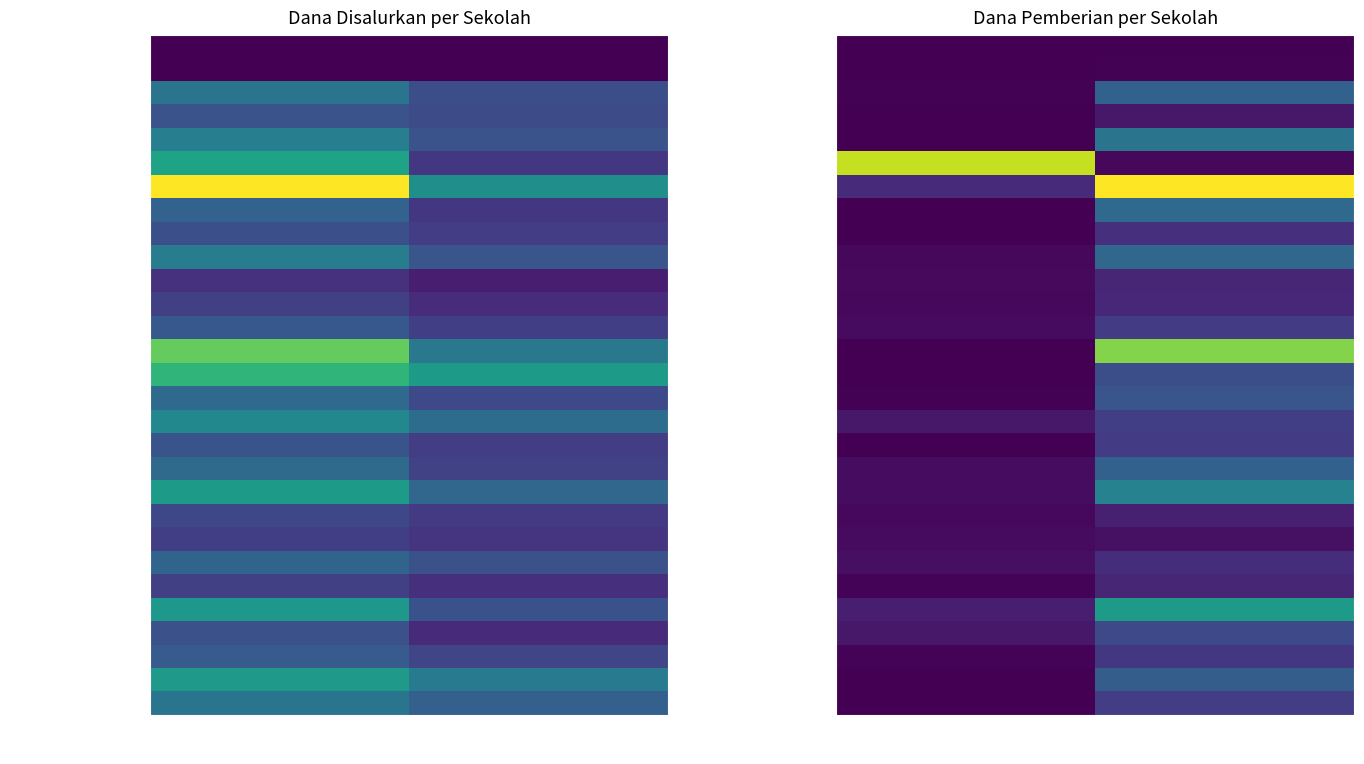

Which label corresponds to the largest value in the chart?

Pemberian Relaksasi